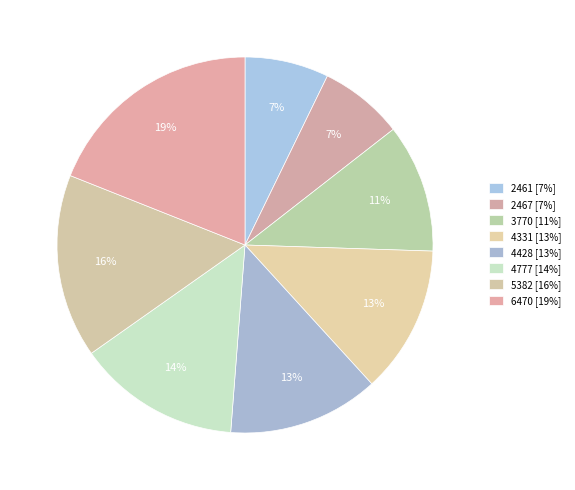

Between 2467 and 3770, which is larger?

3770